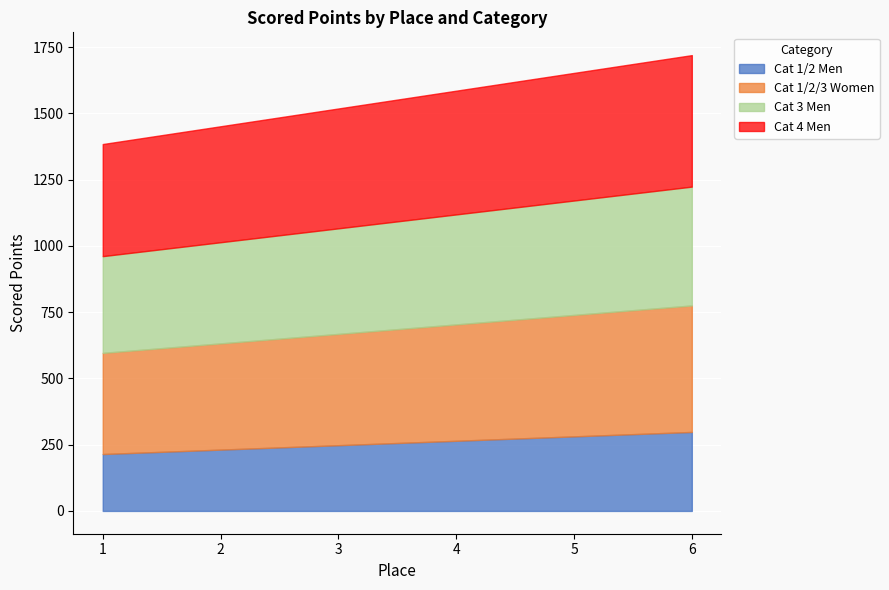

Between 1 and 3, which is larger?

3